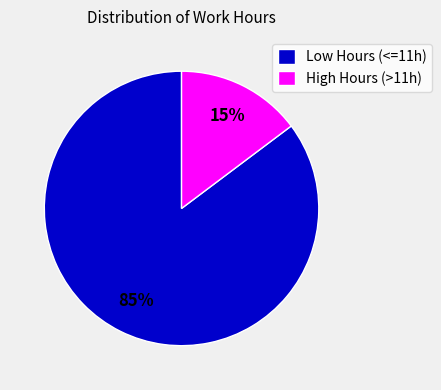

Do Low Hours (<=11h) and High Hours (>11h) together represent more than half of the pie?

Yes